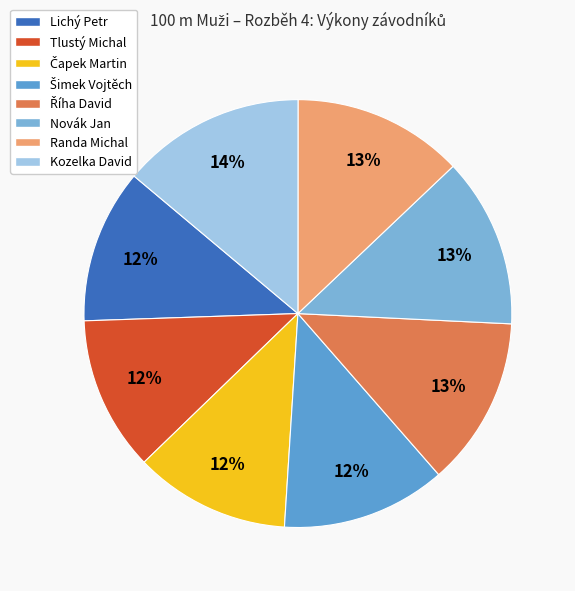

Rank the categories by value from lowest to highest.

Lichý Petr, Tlustý Michal, Čapek Martin, Šimek Vojtěch, Říha David, Novák Jan, Randa Michal, Kozelka David